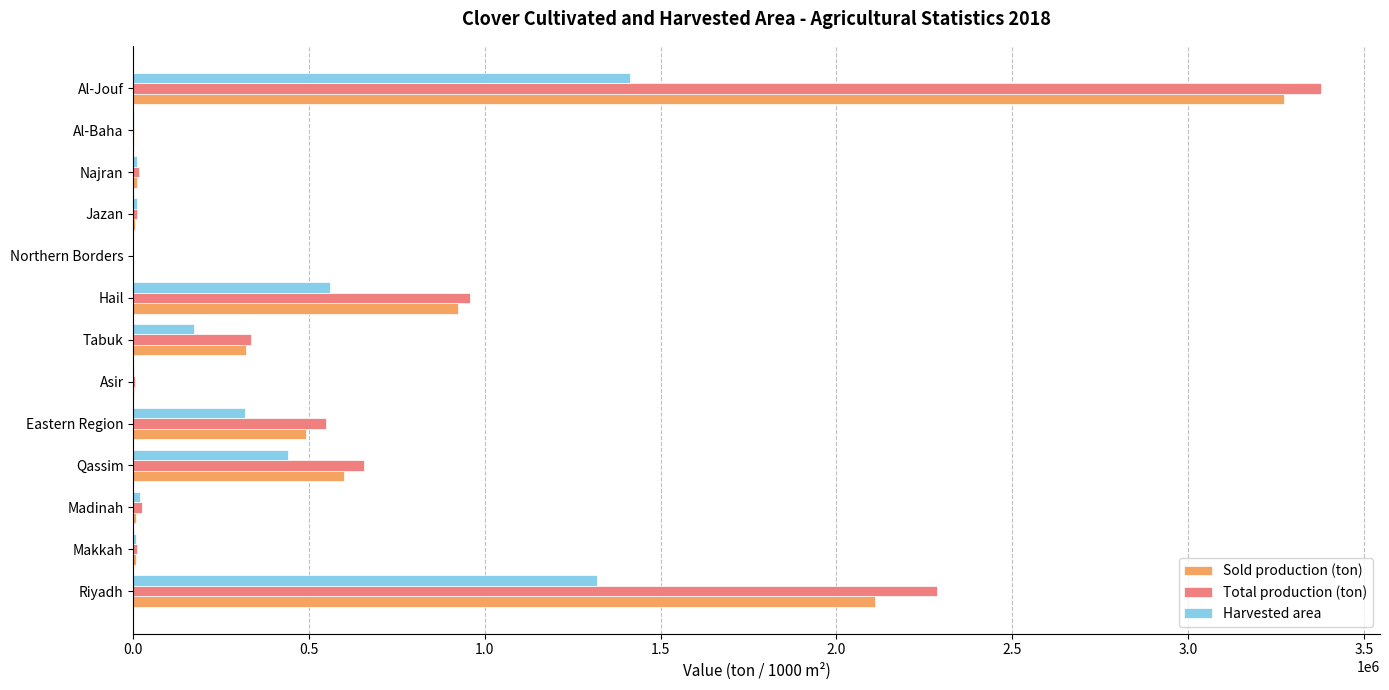

Between Eastern Region and Hail, which series saw the biggest shift?

Sold production (ton)